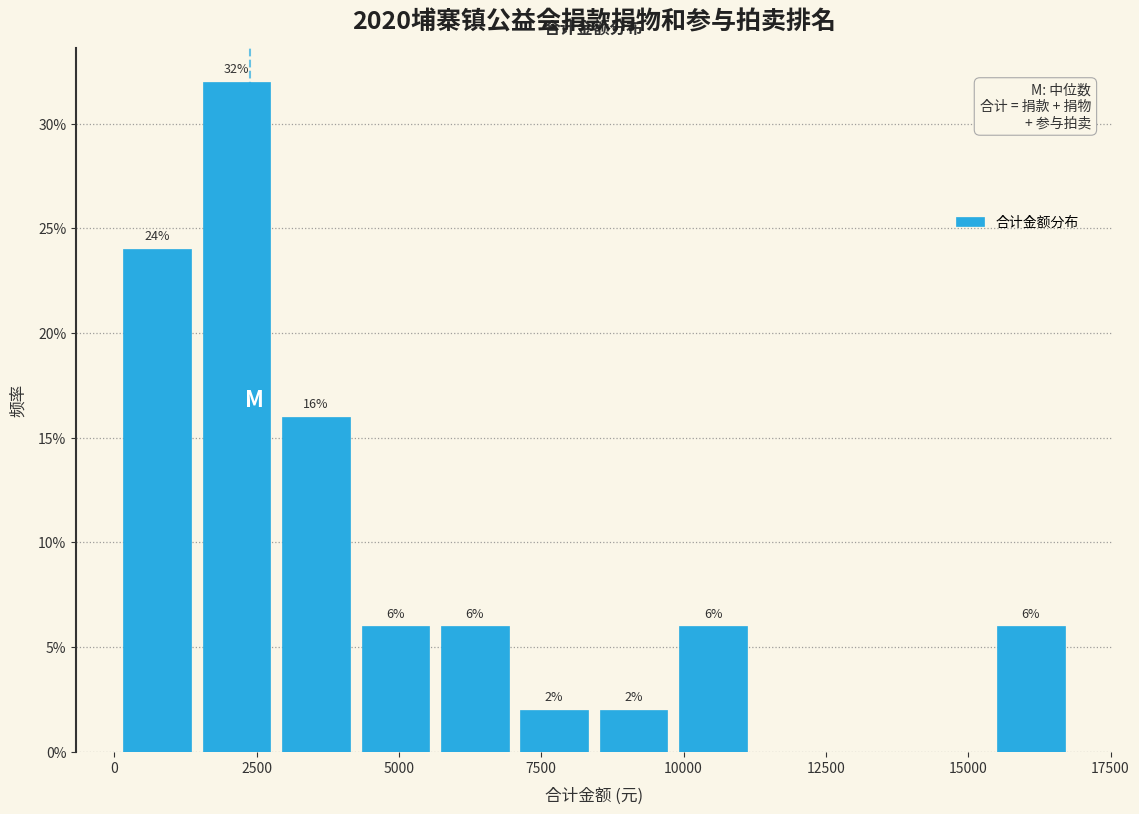

Around what value on the x-axis is the tallest bar? Give the approximate position of its centre, as read against the axis.

2000